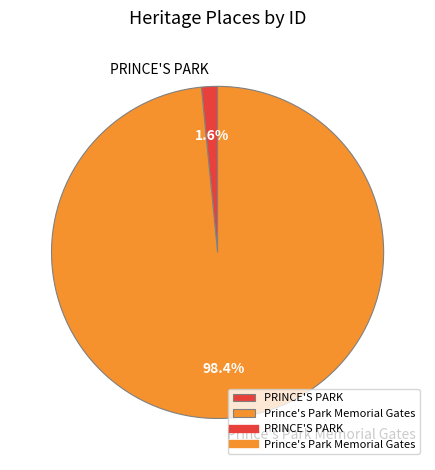

Is PRINCE'S PARK the majority of the pie?

No